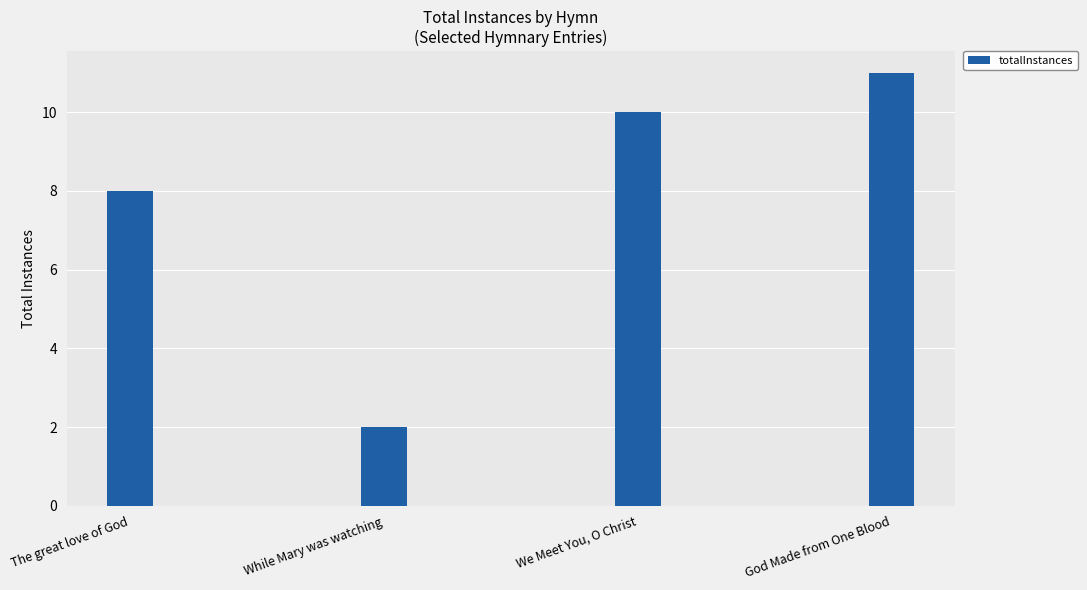

True or false: the data shows 18 at God Made from One Blood.

False